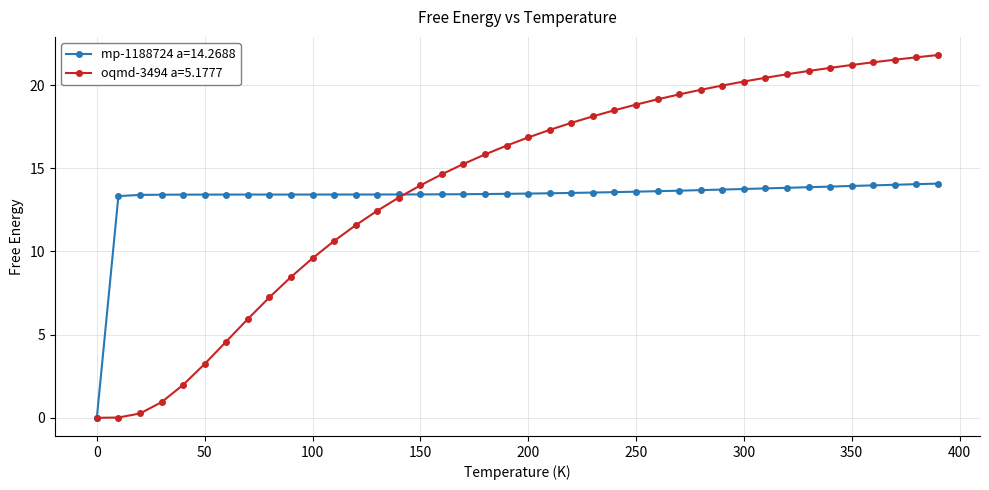

What is the value of the mp-1188724 a=14.2688 point at the 2nd from the left?

13.3